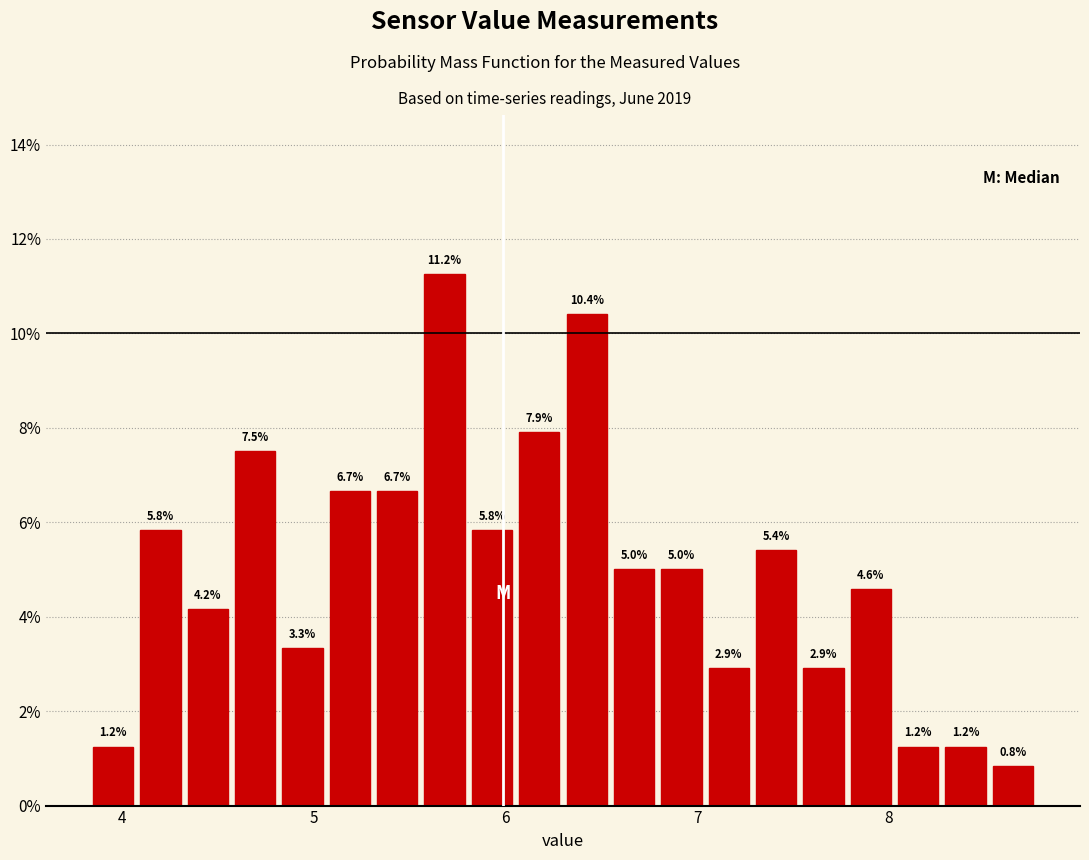

Read against the x-axis, roughly where is the centre of the tallest bar?

5.7